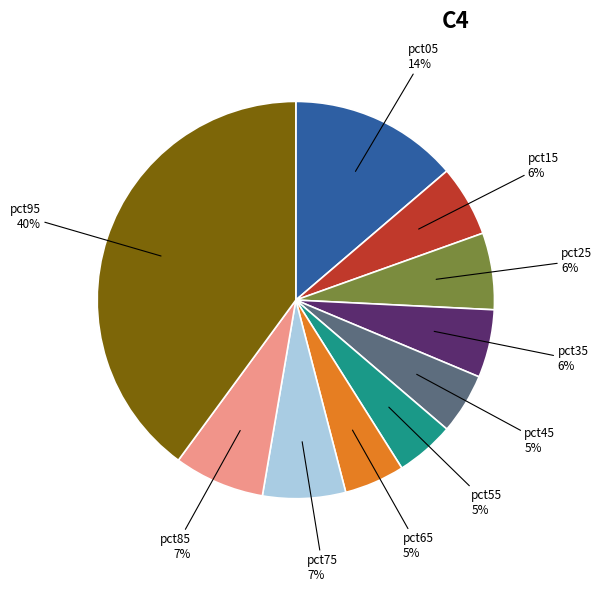

Is pct05 the majority of the pie?

No